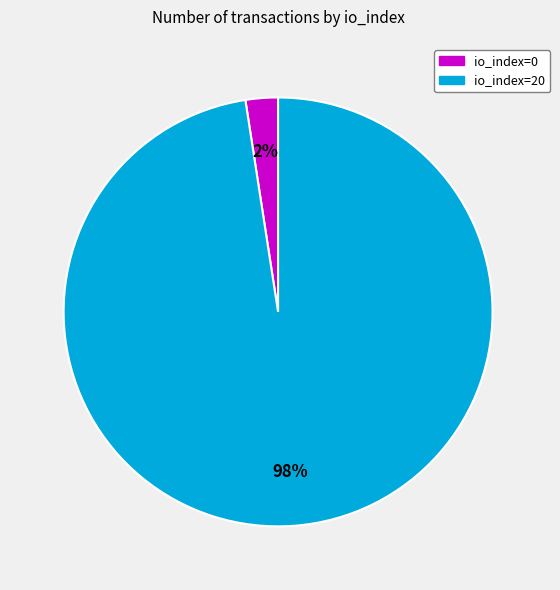

Does io_index=0 represent more than half of the total?

No